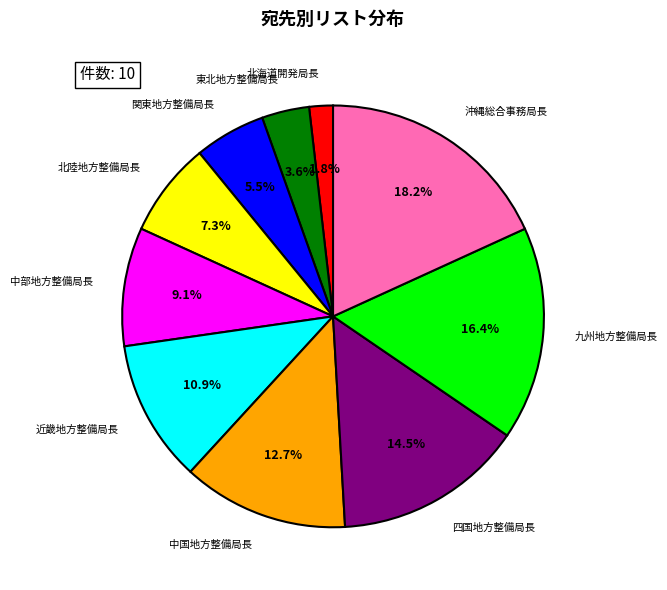

Rank the categories by value from highest to lowest.

沖縄総合事務局長, 九州地方整備局長, 四国地方整備局長, 中国地方整備局長, 近畿地方整備局長, 中部地方整備局長, 北陸地方整備局長, 関東地方整備局長, 東北地方整備局長, 北海道開発局長